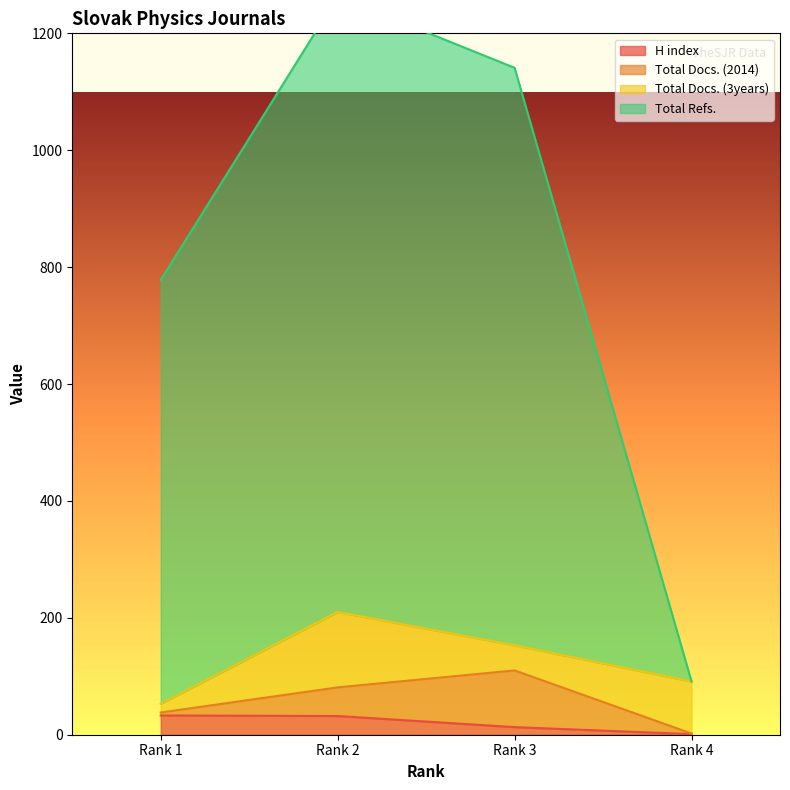

What is the lowest value of the H index series?

1